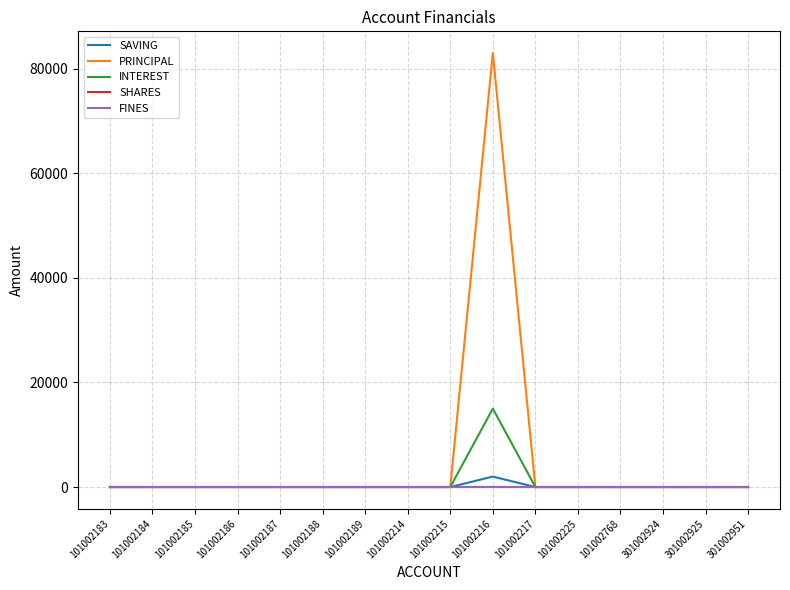

Is this an area chart (filled region under the line)?

No